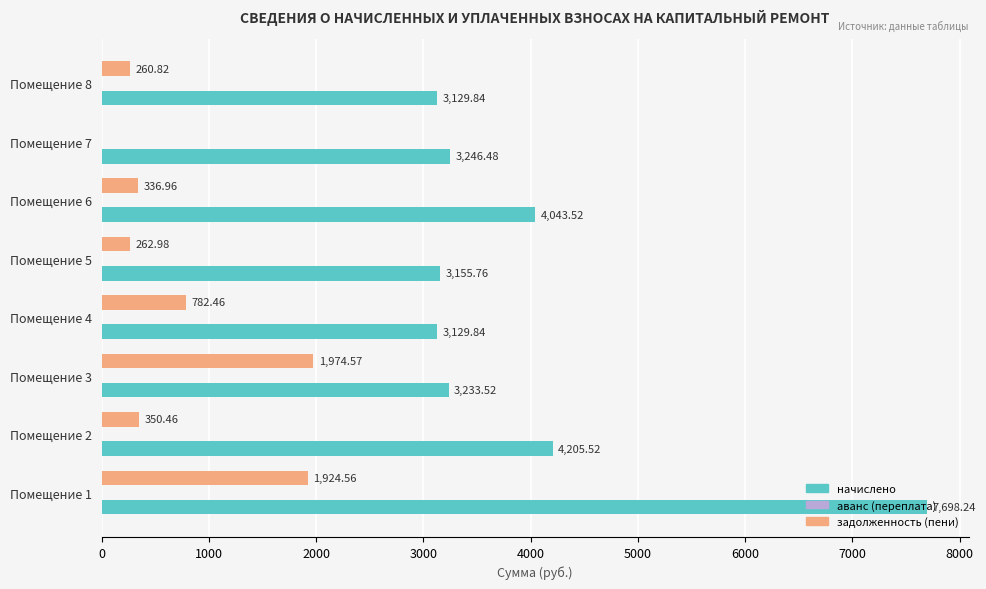

Between Помещение 1 and Помещение 4, which series saw the biggest shift?

начислено